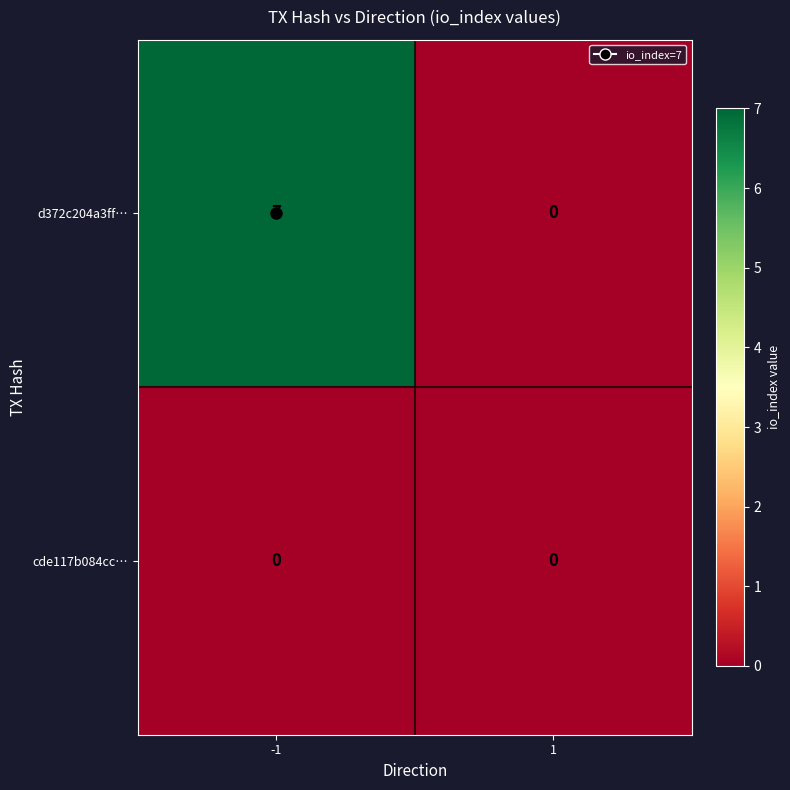

Which category has the highest value across all series?

-1